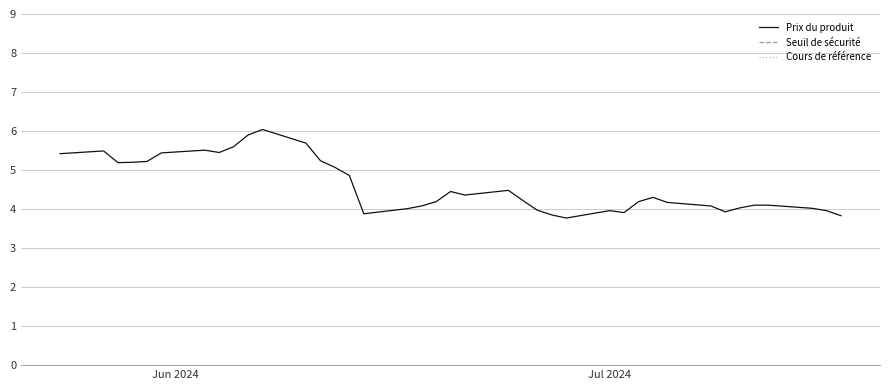

True or false: Seuil de sécurité and Cours de référence cross at least once.

False